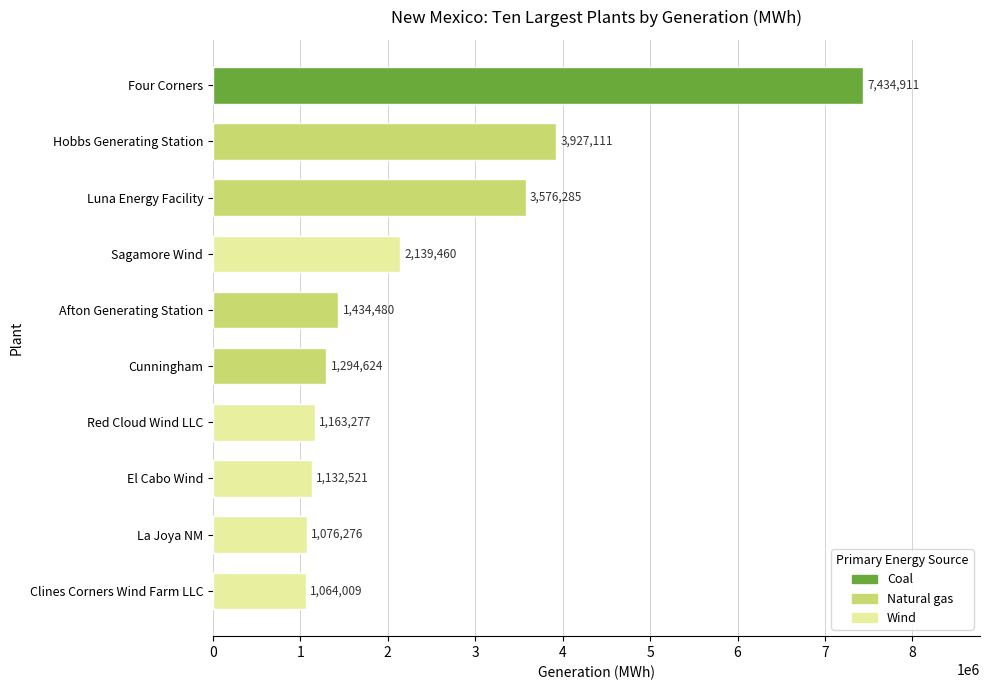

Reading right to left, list all the values displayed in this chart.

Clines Corners Wind Farm LLC=1064009	La Joya NM=1076276	El Cabo Wind=1132521	Red Cloud Wind LLC=1163277	Cunningham=1294624	Afton Generating Station=1434480	Sagamore Wind=2139460	Luna Energy Facility=3576285	Hobbs Generating Station=3927111	Four Corners=7434911